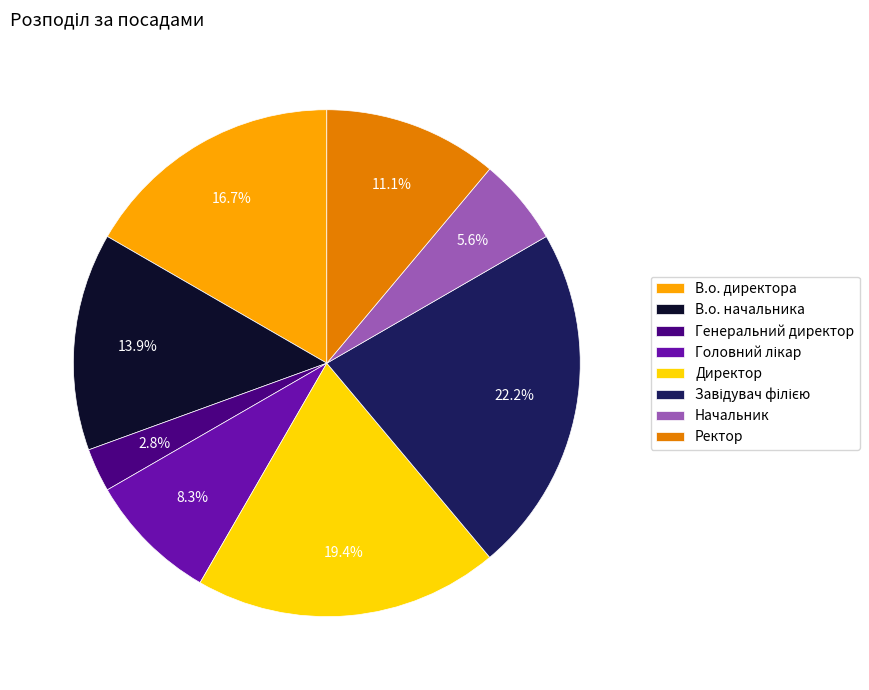

Approximately how many times larger is the value at В.о. начальника compared to В.о. директора?

0.8